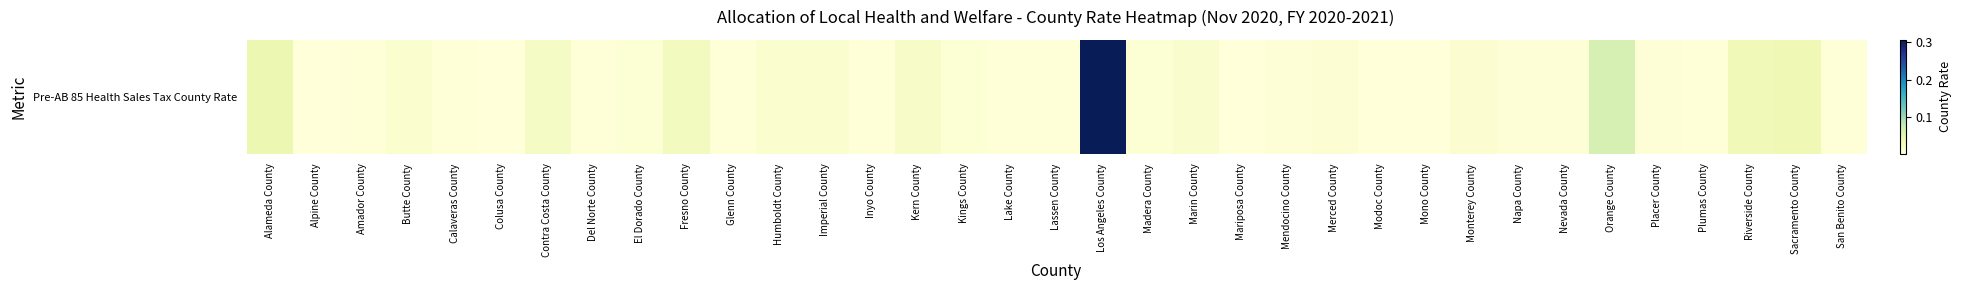

Which label corresponds to the smallest value in the chart?

Alpine County